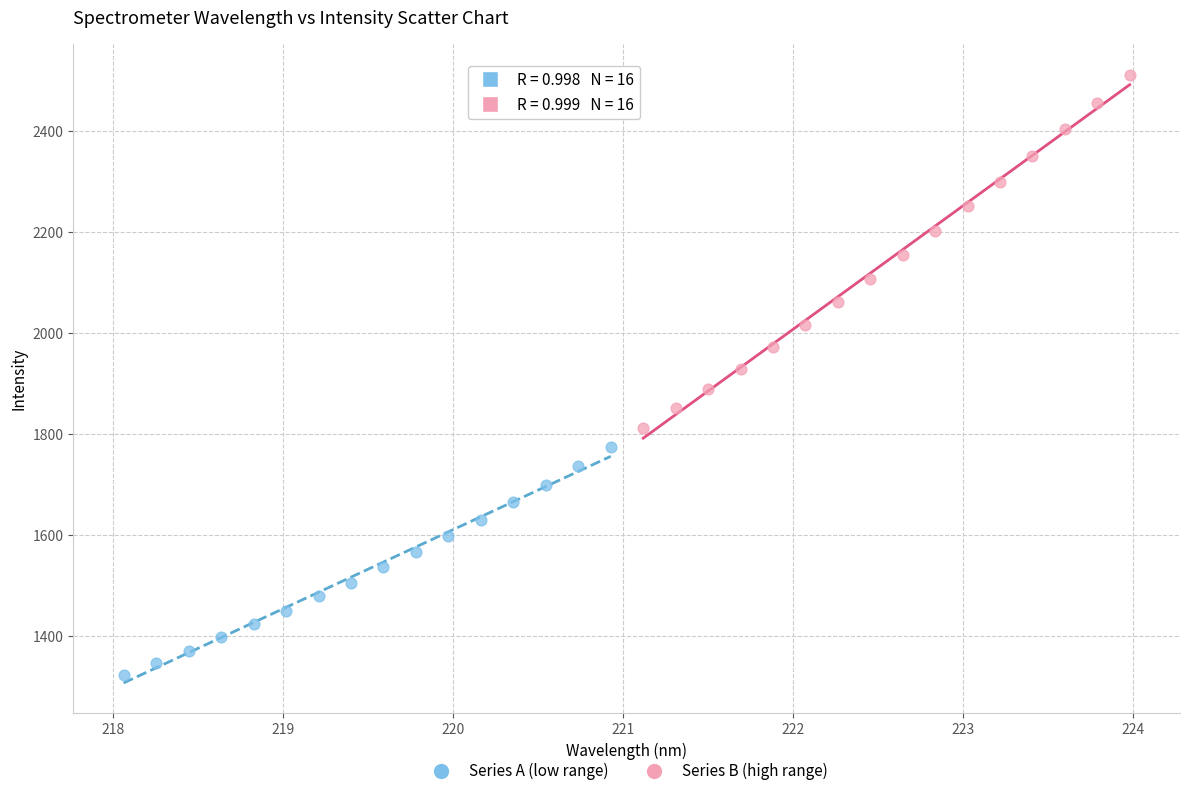

Which series contains the lowest Y value?

Series A (low range)